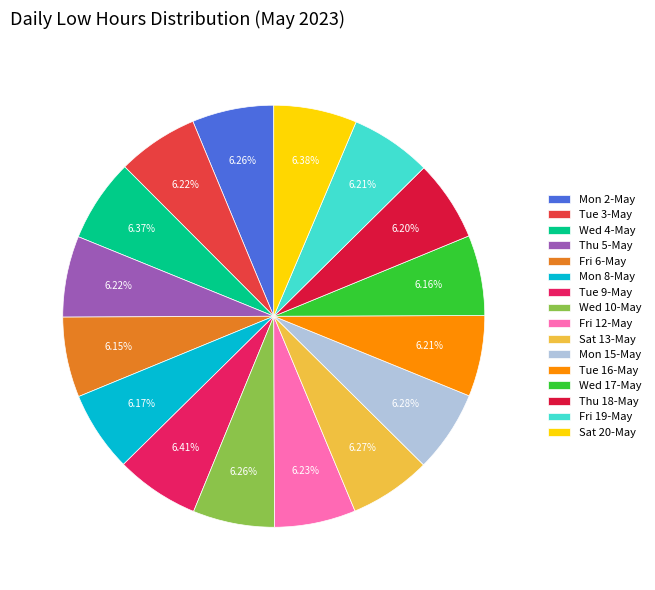

How many segments does this pie chart have?

16